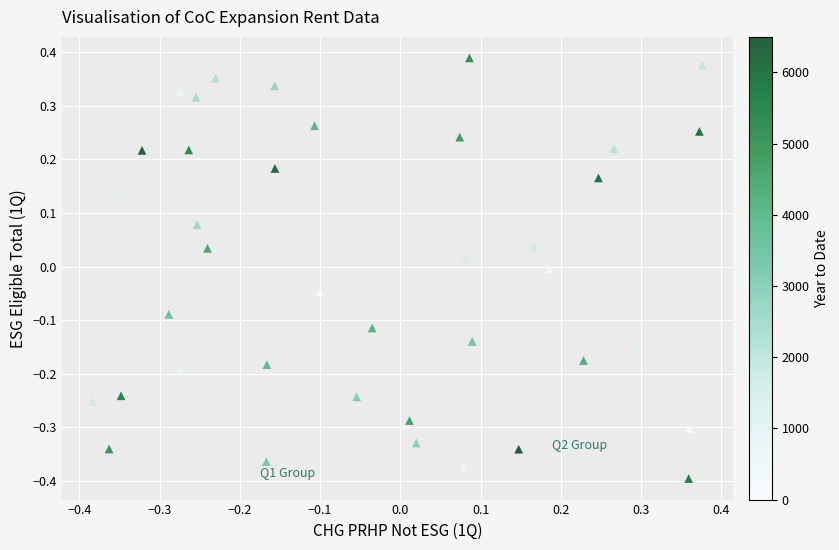

What is the range of X values (max minus min)?

0.8